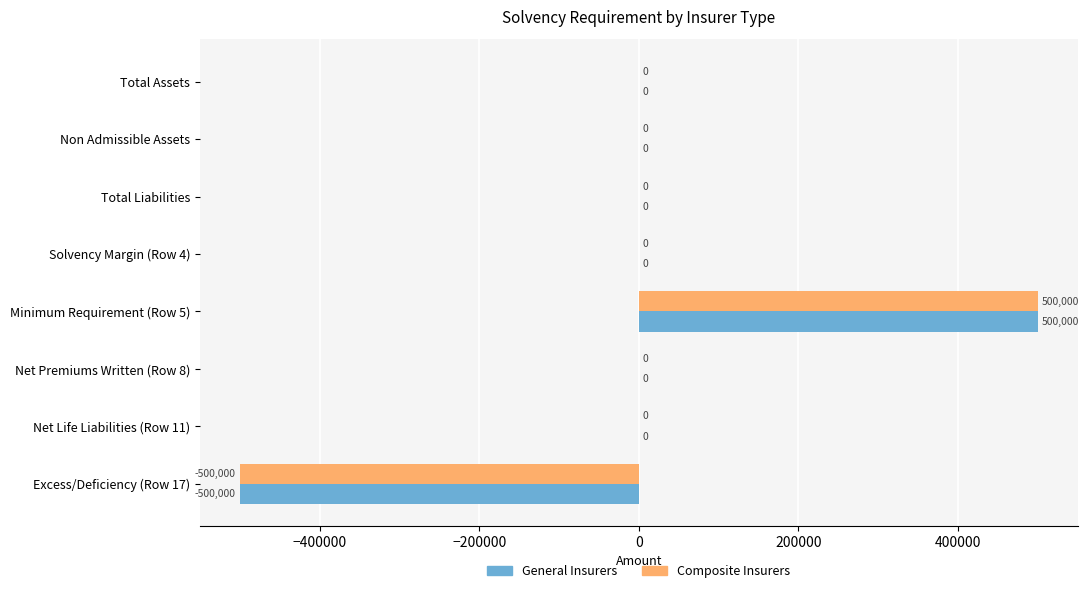

The value of Composite Insurers at Excess/Deficiency (Row 17) is -117783. True or false?

False